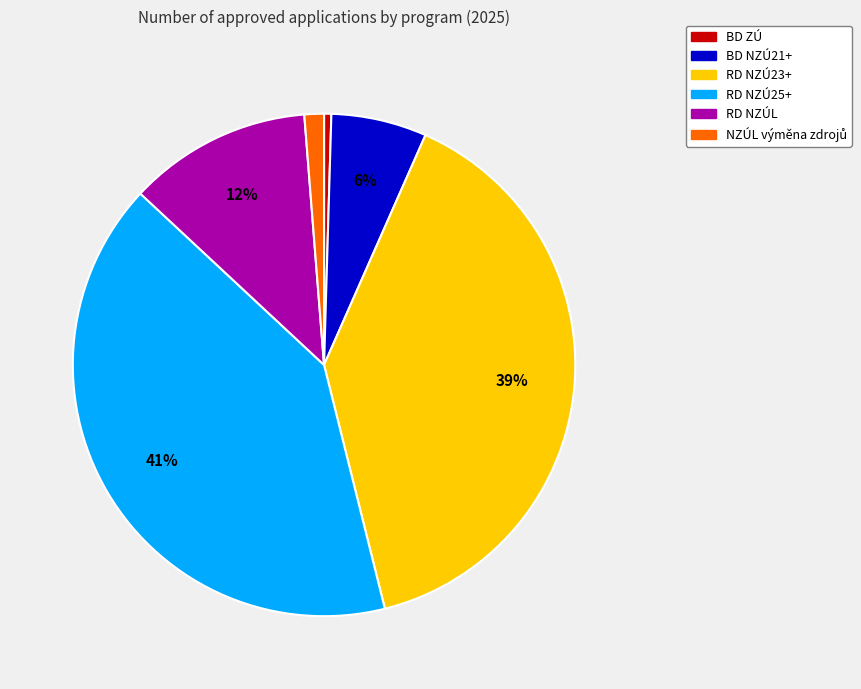

What is the smallest slice in the pie chart?

BD ZÚ